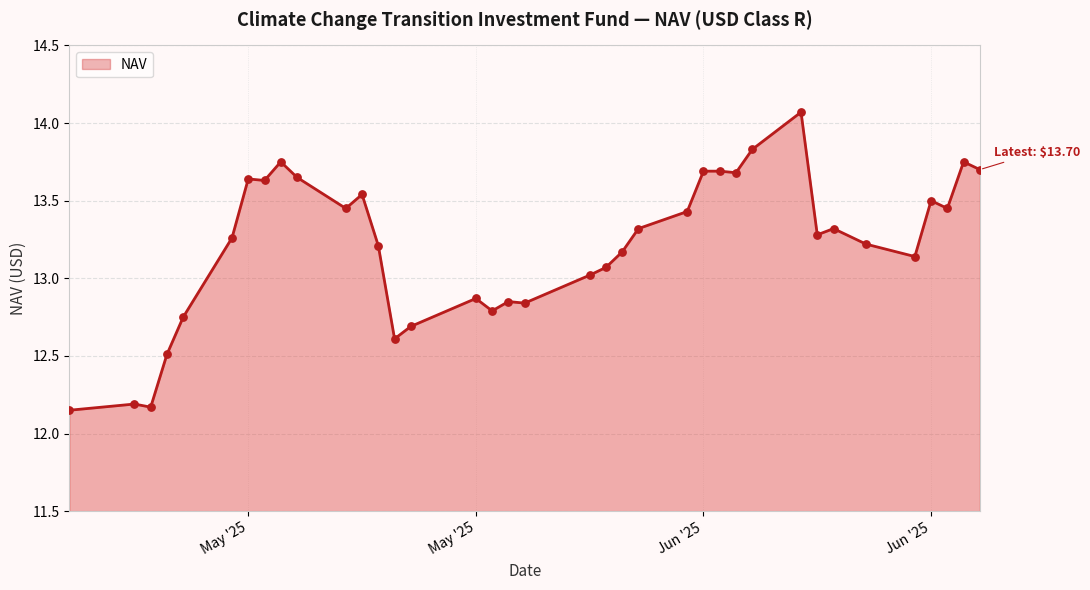

What is the difference between the maximum and minimum values?

1.9